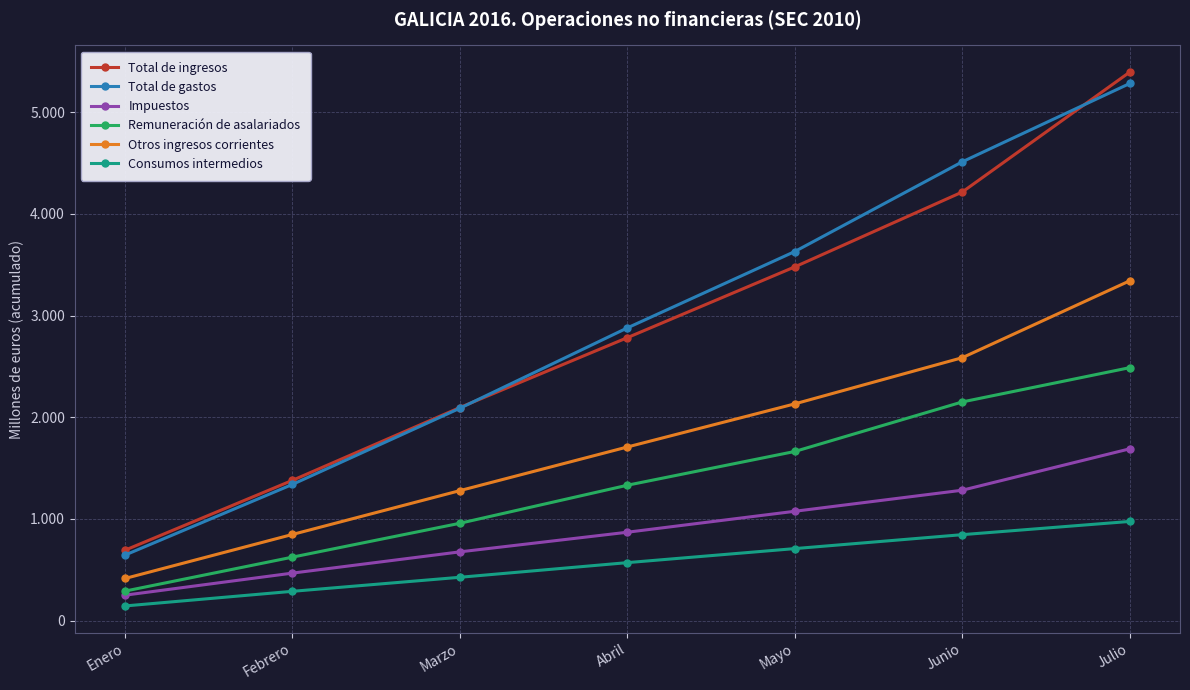

What are all the series names shown in the legend?

Total de ingresos, Total de gastos, Impuestos, Remuneración de asalariados, Otros ingresos corrientes, Consumos intermedios